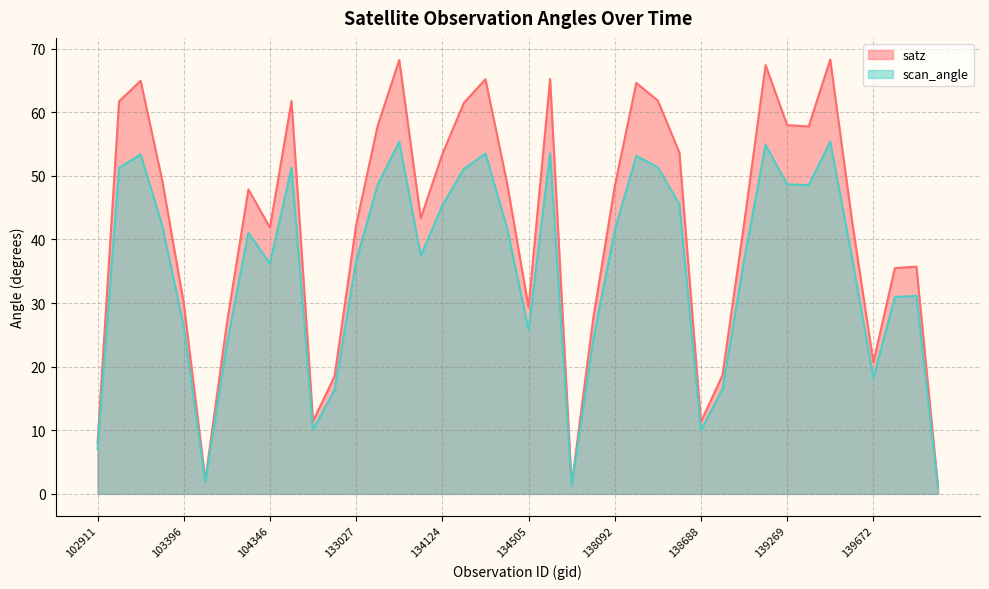

Is it true that scan_angle equals 24.2 at 137903?

True